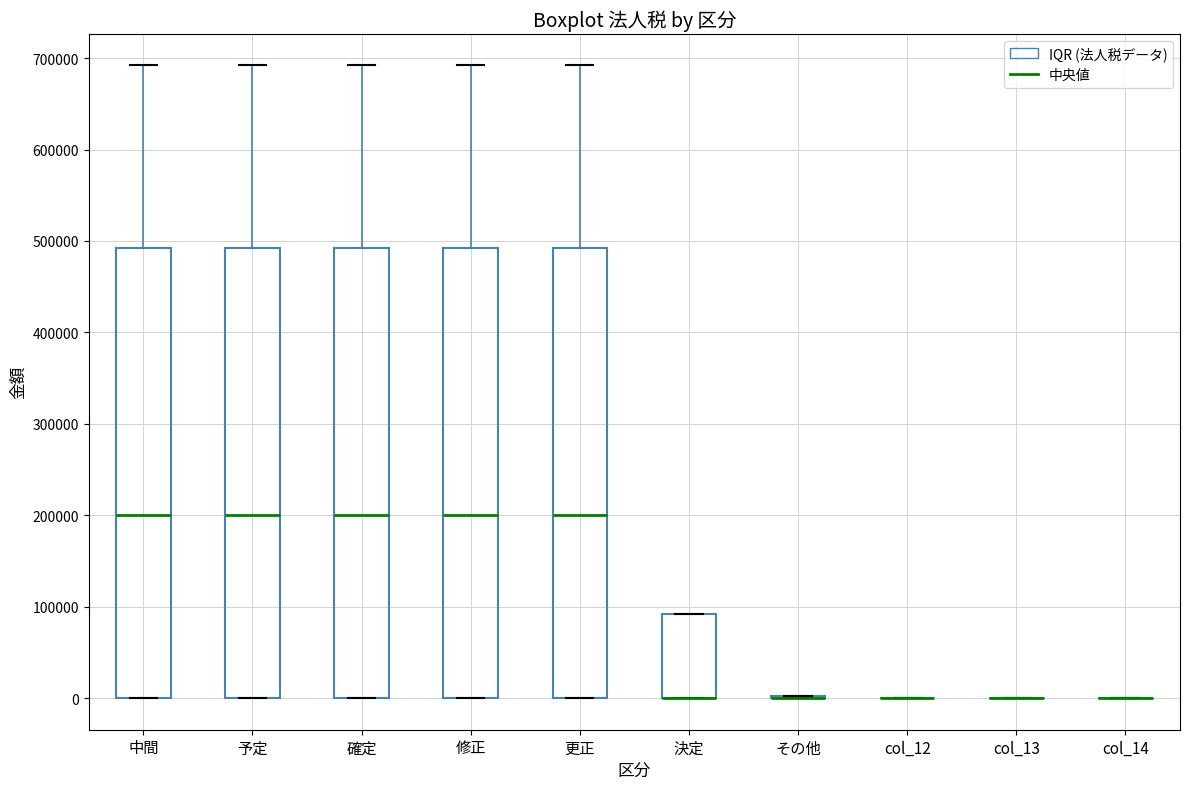

Reading left to right, transcribe this box plot: for each box, give where its median line is, the range the box spans, and where its two whiskers end, as read against the y-axis. The values are not printed on the chart, so give them approximately, as read against the axis.

中間: median 200000, box 0 to 490000, whiskers 0 to 690000
予定: median 200000, box 0 to 490000, whiskers 0 to 690000
確定: median 200000, box 0 to 490000, whiskers 0 to 690000
修正: median 200000, box 0 to 490000, whiskers 0 to 690000
更正: median 200000, box 0 to 490000, whiskers 0 to 690000
決定: median 0 (drawn on the box's lower edge), box 0 to 90000, whiskers 0 to 90000
その他: box collapsed to a line at 0, whiskers 0 to 0
col_12: box collapsed to a line at 0, whiskers 0 to 0
col_13: box collapsed to a line at 0, whiskers 0 to 0
col_14: box collapsed to a line at 0, whiskers 0 to 0